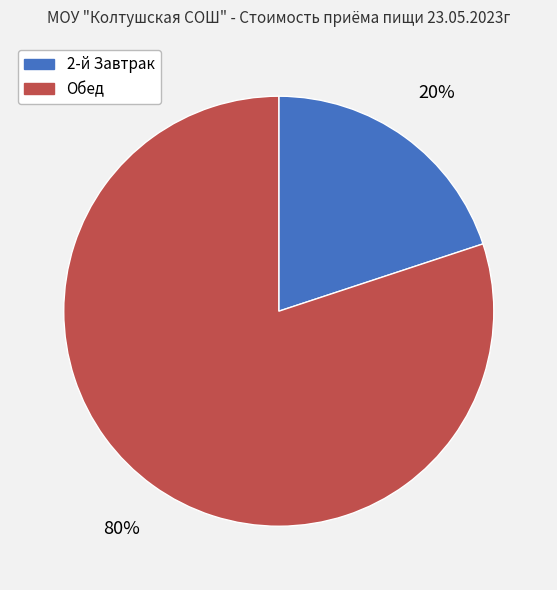

Does 2-й Завтрак represent more than half of the total?

No